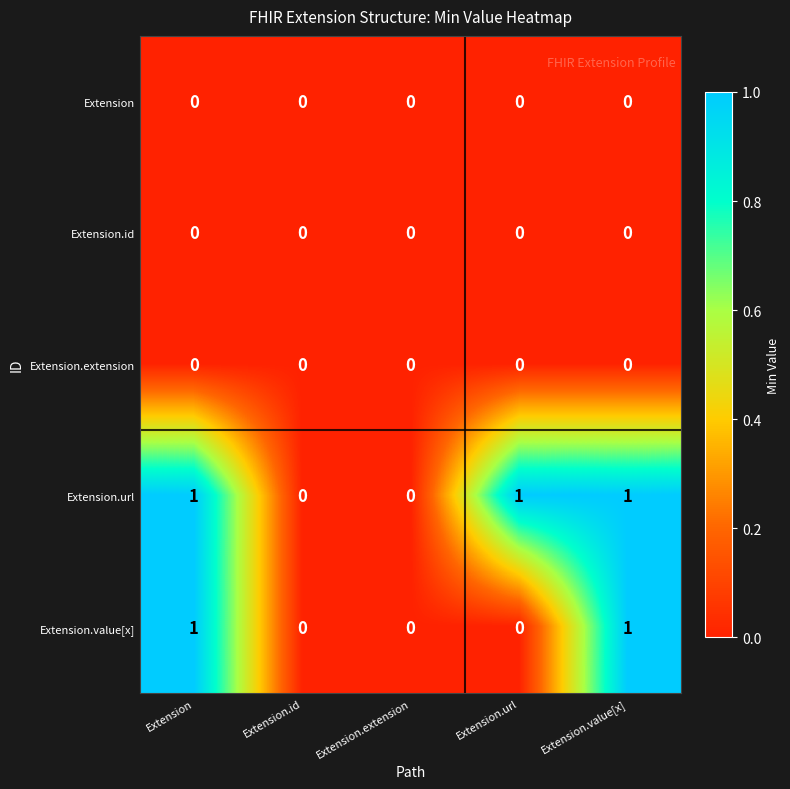

Which series has the largest total across all categories?

Extension.url